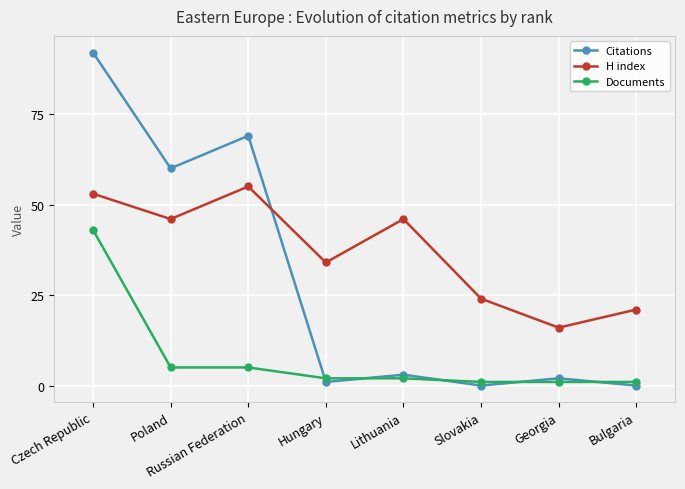

Is it true that H index equals 36 at Czech Republic?

False